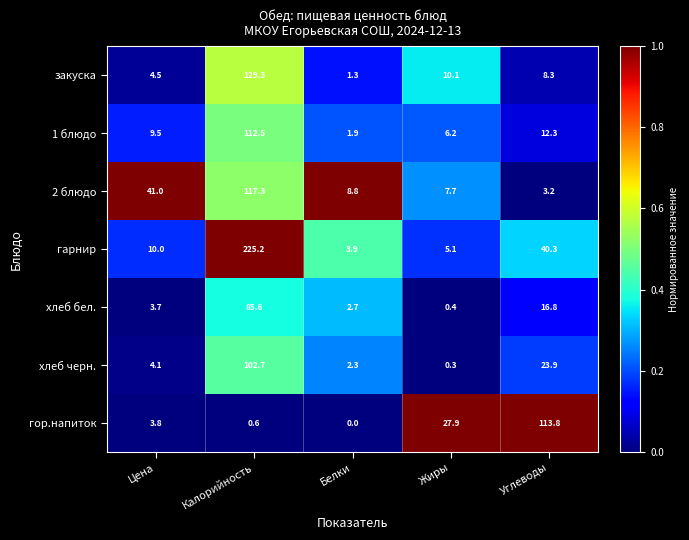

What is the sum of the 2 блюдо values at Цена and Жиры?

48.7